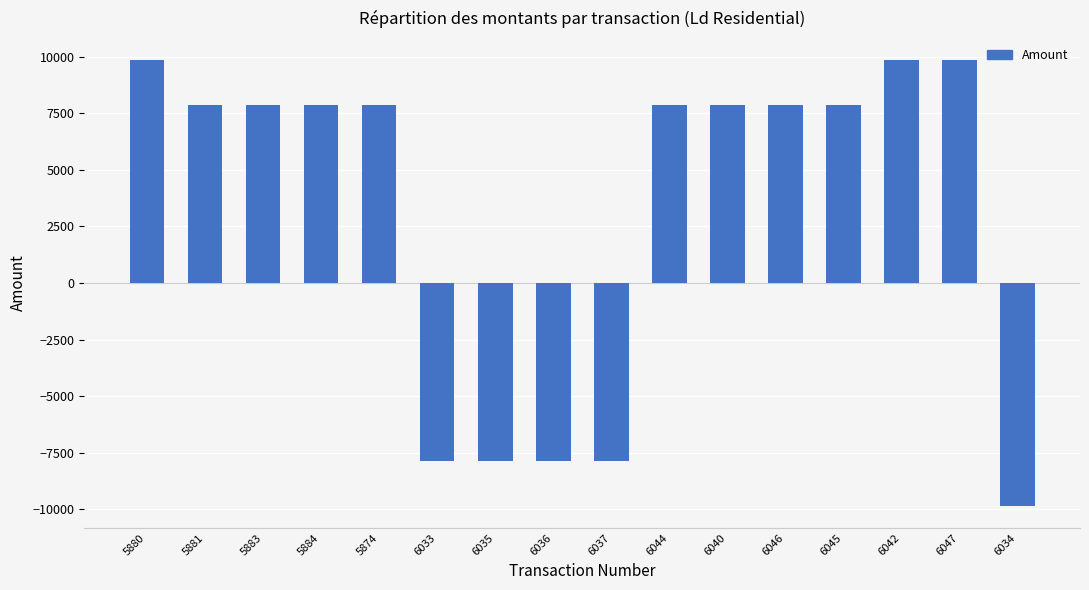

What is the average value?

3196.8